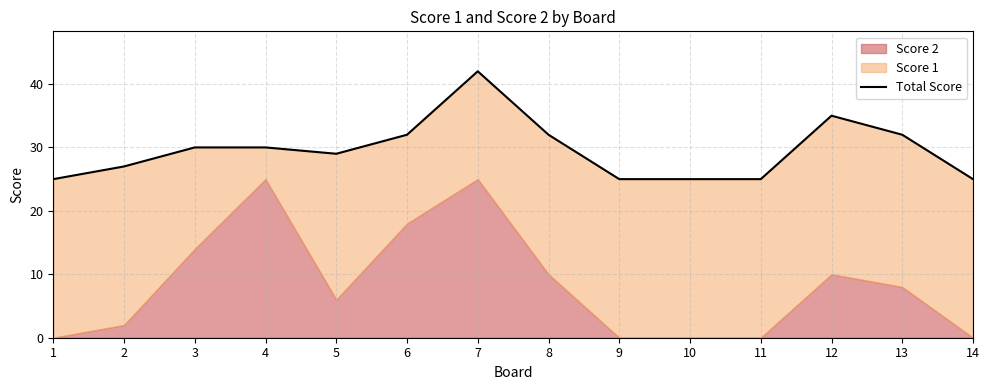

List the labels in order of value, smallest first.

1, 9, 10, 11, 14, 2, 5, 3, 4, 6, 8, 13, 12, 7